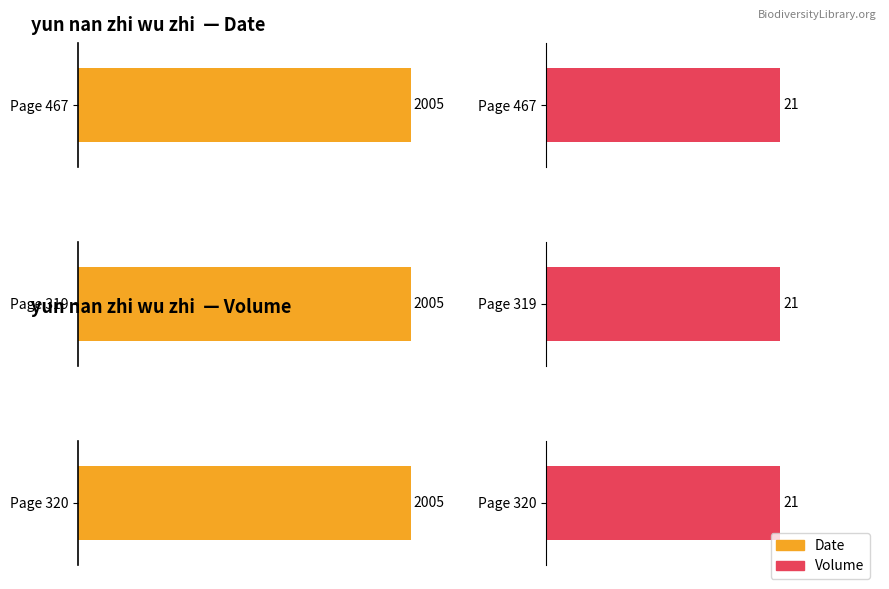

At which category is the sum across all series the highest?

Page 467